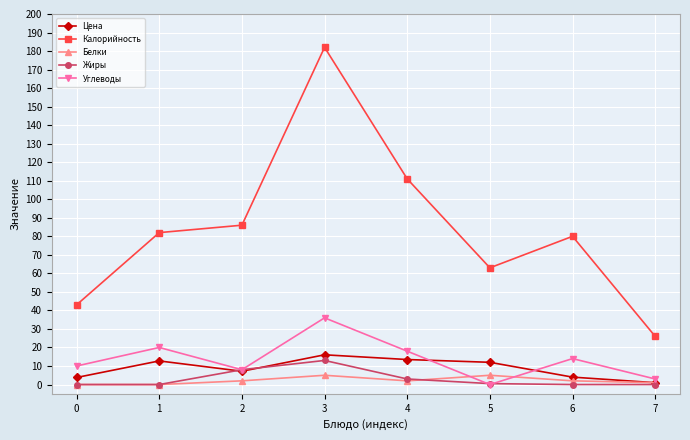

True or false: Жиры and Калорийность intersect in this chart.

False